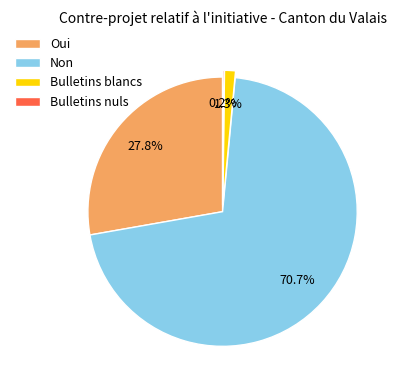

The Oui slice represents 28% of the pie. True or false?

True